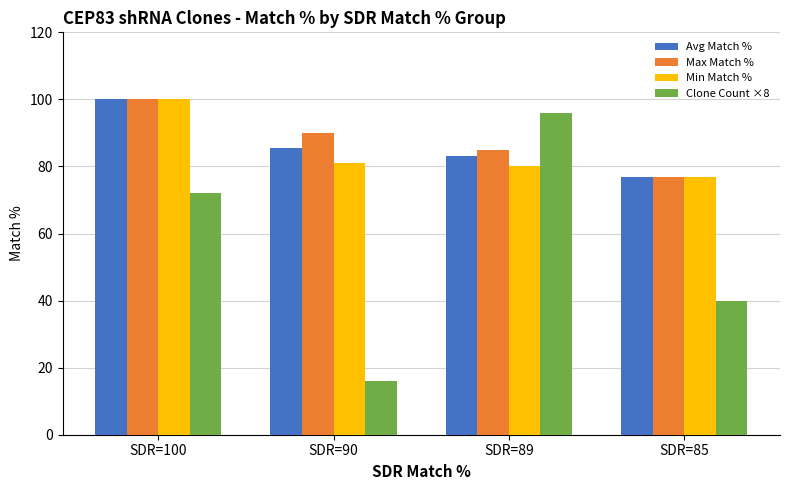

How many groups of bars are there?

4